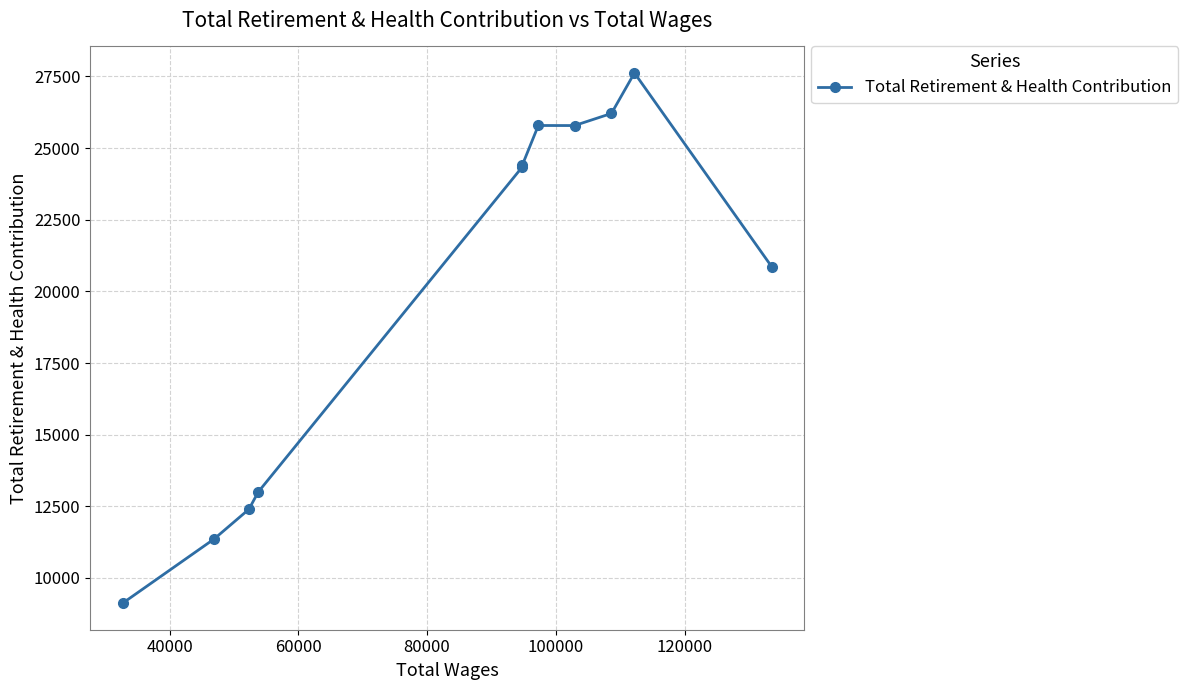

What is the sum of all values?

220869